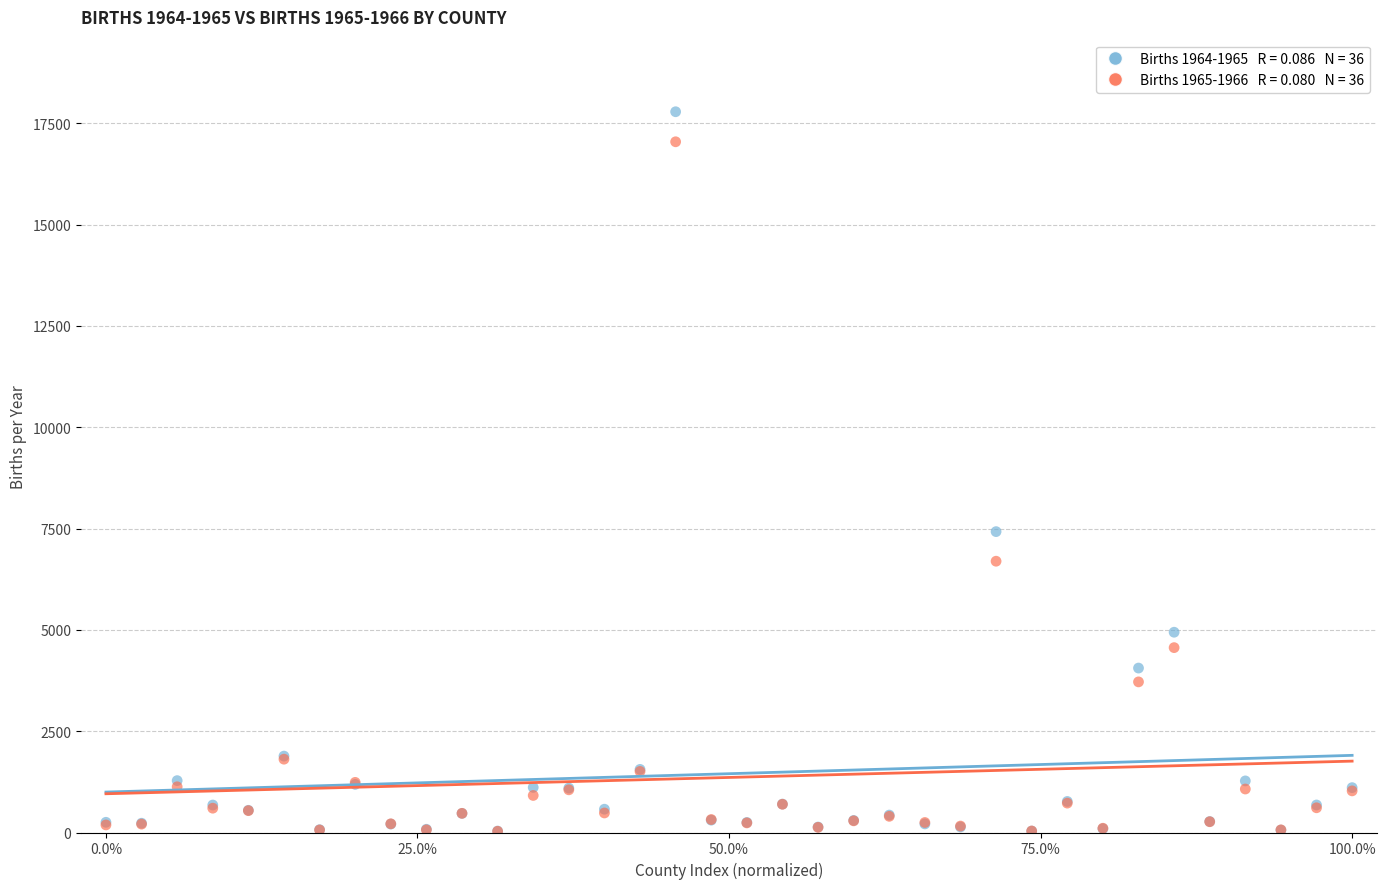

Across all series, what Y value is closest to 8906?

7423